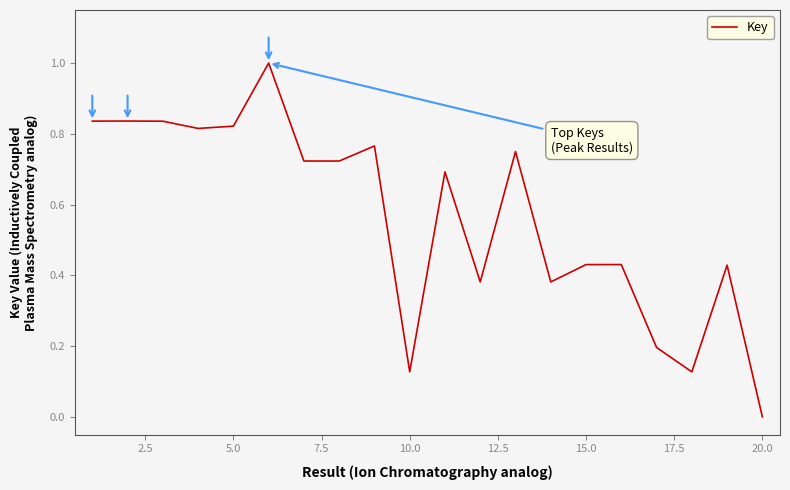

What is the difference between the maximum and minimum values?

1.0